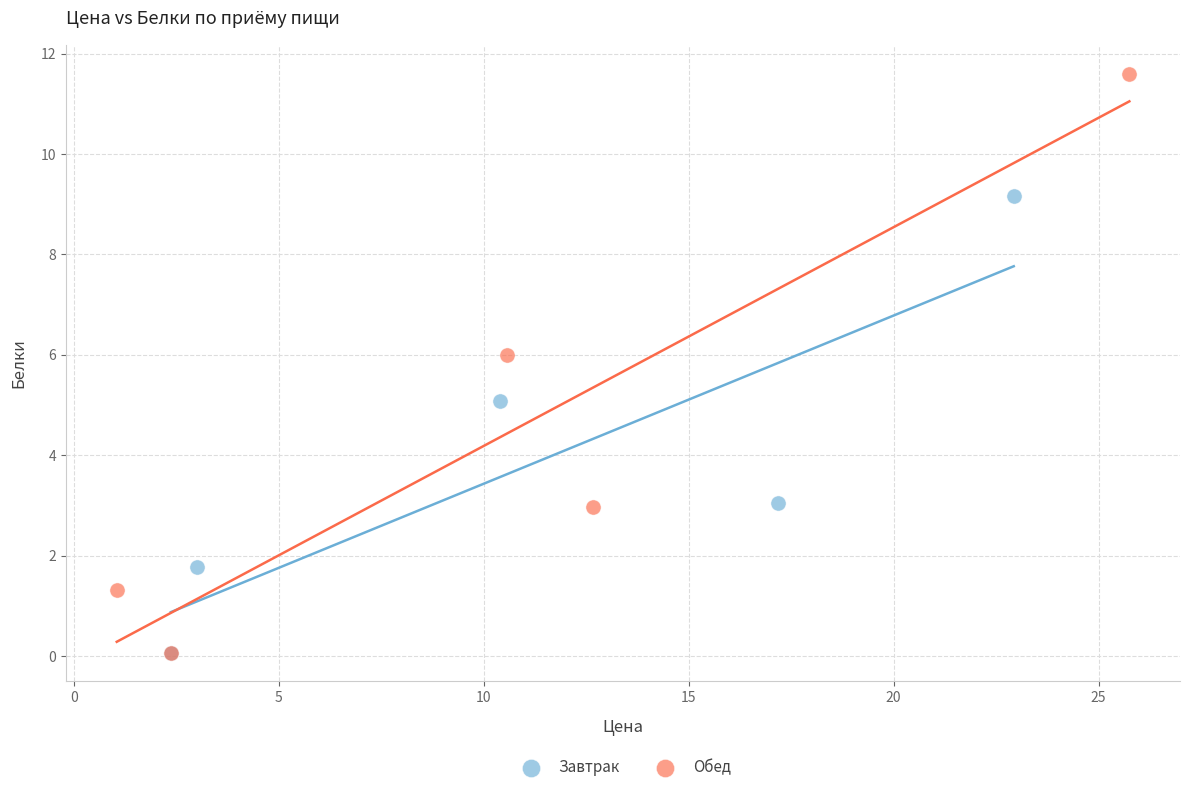

Which series has the largest Y range (max minus min)?

Обед